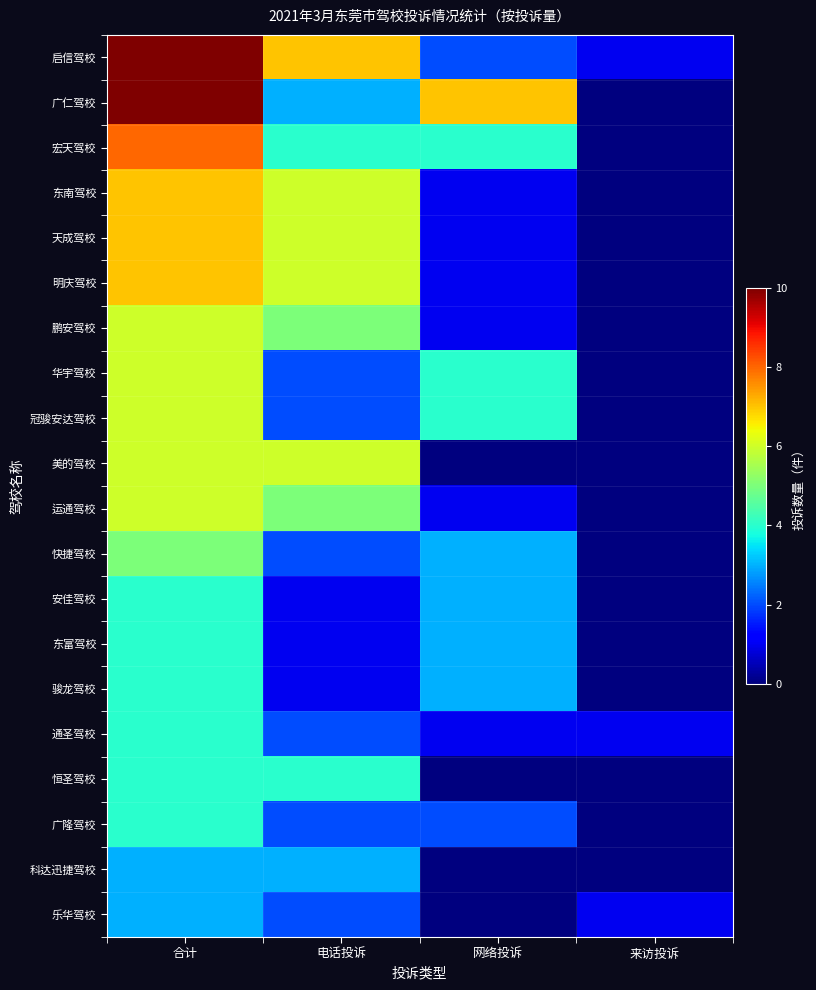

Between 合计 and 网络投诉, which is larger?

合计